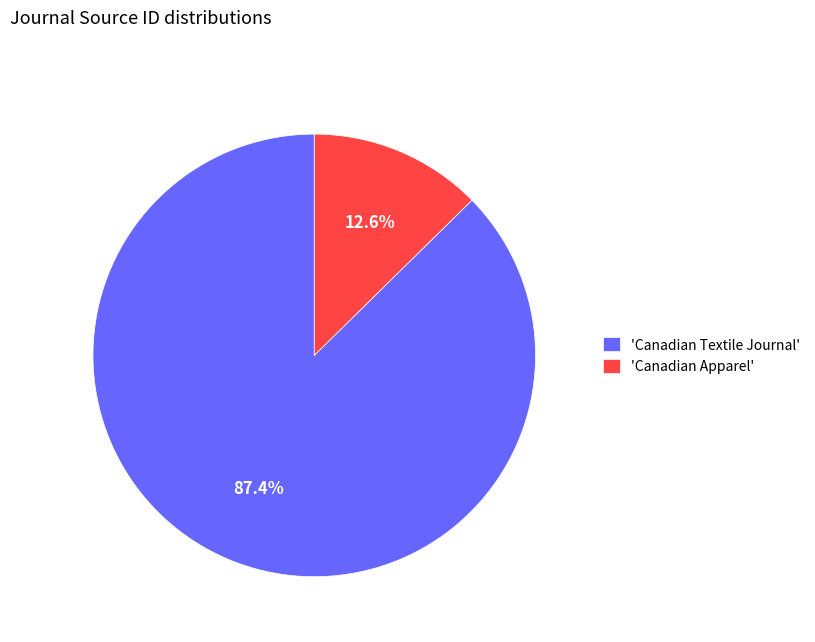

Between 'Canadian Apparel' and 'Canadian Textile Journal', which is larger?

'Canadian Textile Journal'